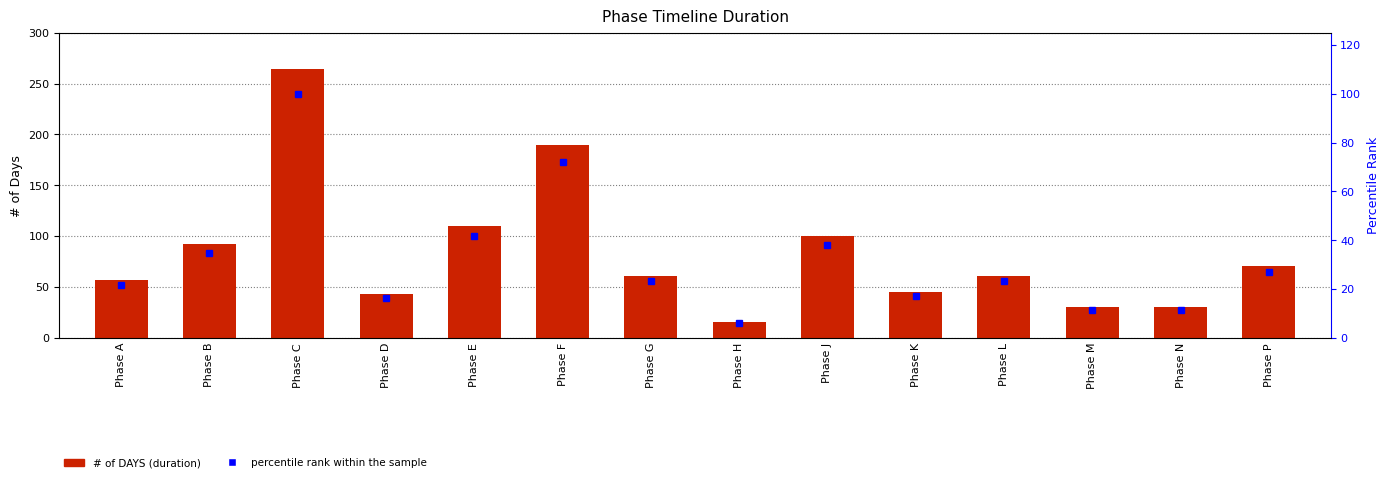

At which category is the sum across all series the highest?

Phase C